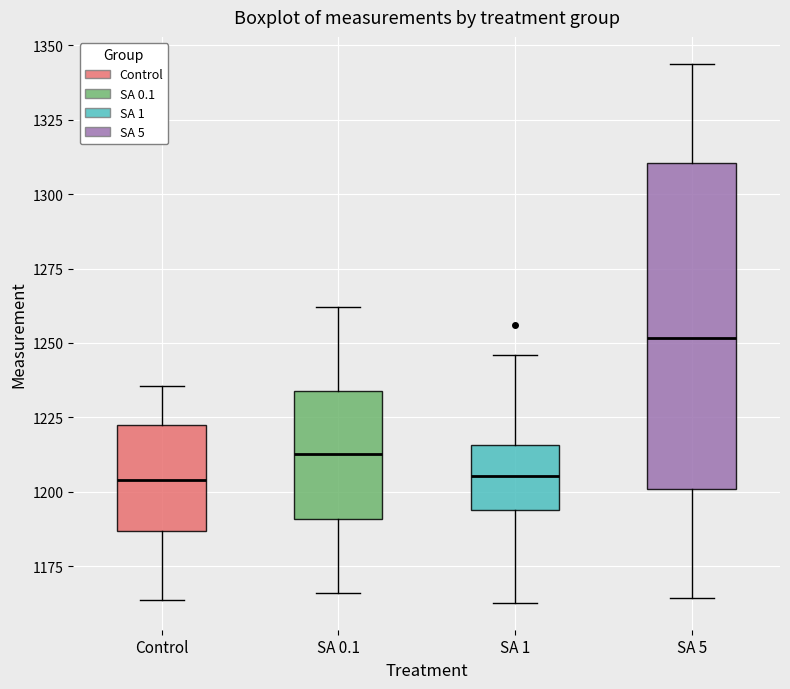

Reading left to right, read every box against the y-axis: the position of its median line, the range the box covers, and the ends of its whiskers. The values are not printed on the chart, so give them approximately, as read against the axis.

Control: median 1205, box 1185 to 1225, whiskers 1165 to 1235
SA 0.1: median 1215, box 1190 to 1235, whiskers 1165 to 1260
SA 1: median 1205, box 1195 to 1215, whiskers 1165 to 1245
SA 5: median 1250, box 1200 to 1310, whiskers 1165 to 1345